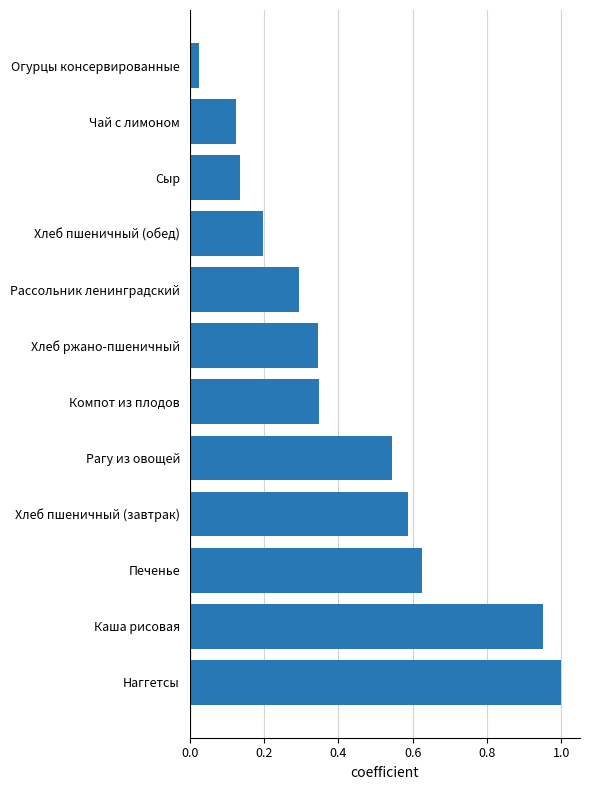

Which has a higher value, Каша рисовая or Хлеб пшеничный (завтрак)?

Каша рисовая